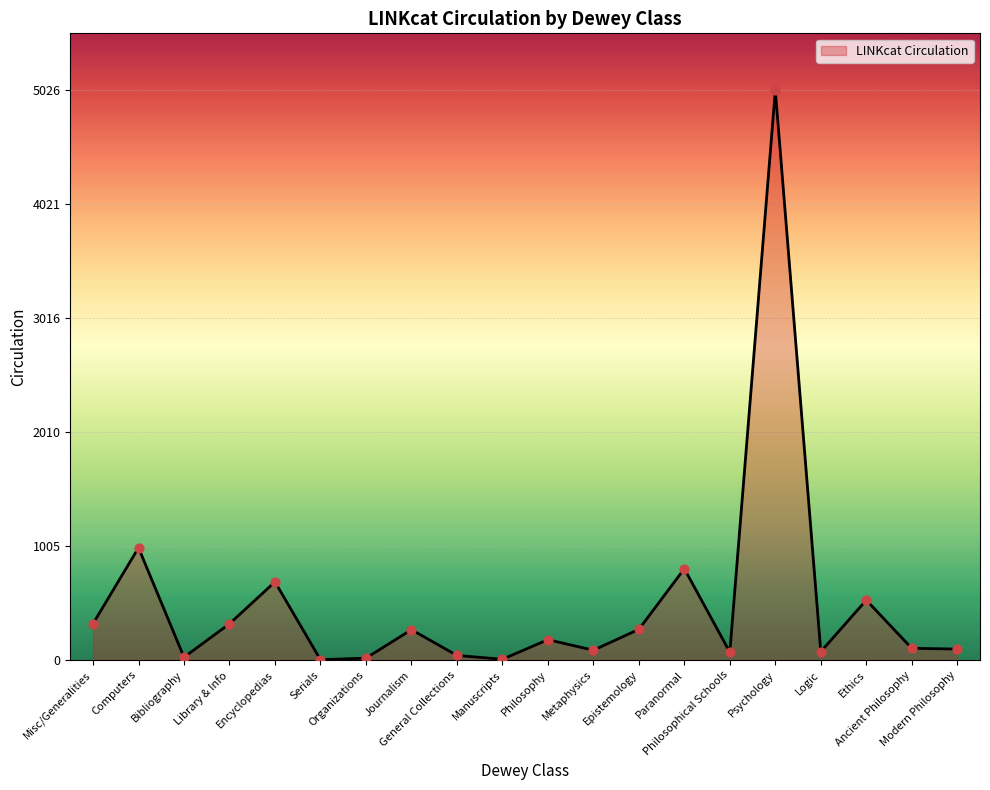

What is the ratio of the value at Journalism to the value at Ethics?

0.5